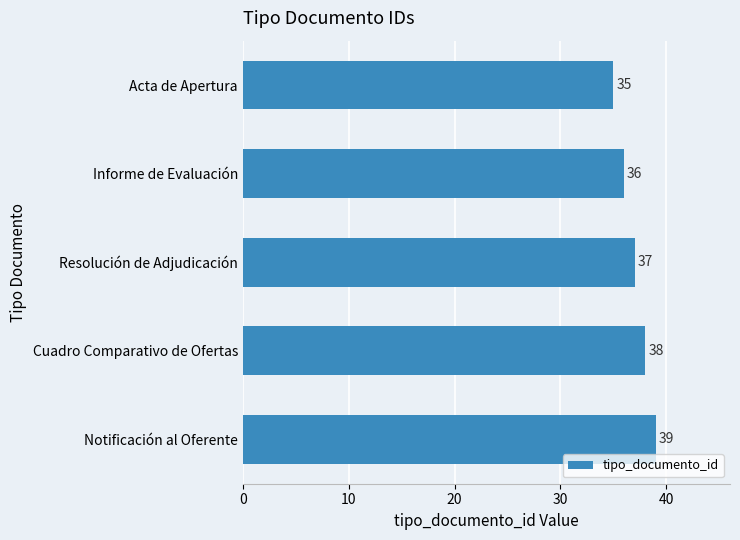

Does the chart contain stacked bars?

No